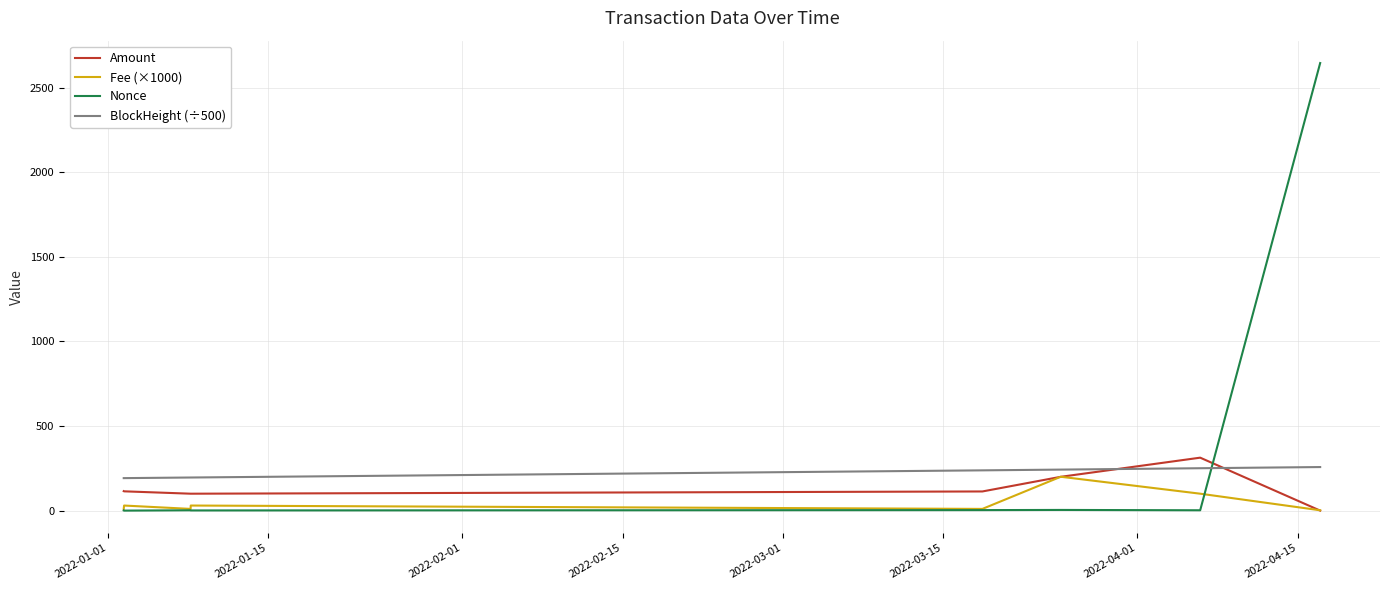

True or false: Amount and Nonce intersect in this chart.

True